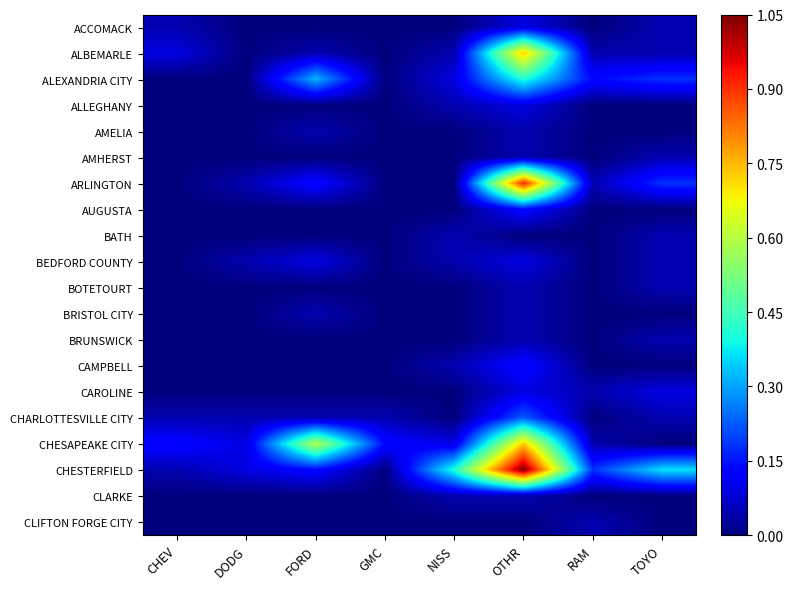

Reading left to right, what are all the values shown in this chart?

ACCOMACK: CHEV=0.0	DODG=0.0	FORD=0.0	GMC=0.0	NISS=0.0	OTHR=0.1	RAM=0.0	TOYO=0.0
ALBEMARLE: CHEV=0.1	DODG=0.0	FORD=0.0	GMC=0.0	NISS=0.0	OTHR=0.7	RAM=0.0	TOYO=0.0
ALEXANDRIA CITY: CHEV=0.0	DODG=0.0	FORD=0.3	GMC=0.0	NISS=0.1	OTHR=0.4	RAM=0.1	TOYO=0.2
ALLEGHANY: CHEV=0.0	DODG=0.0	FORD=0.0	GMC=0.0	NISS=0.0	OTHR=0.1	RAM=0.0	TOYO=0.0
AMELIA: CHEV=0.0	DODG=0.0	FORD=0.0	GMC=0.0	NISS=0.0	OTHR=0.0	RAM=0.0	TOYO=0.0
AMHERST: CHEV=0.0	DODG=0.0	FORD=0.0	GMC=0.0	NISS=0.0	OTHR=0.0	RAM=0.0	TOYO=0.0
ARLINGTON: CHEV=0.0	DODG=0.0	FORD=0.1	GMC=0.0	NISS=0.0	OTHR=0.9	RAM=0.0	TOYO=0.2
AUGUSTA: CHEV=0.0	DODG=0.0	FORD=0.0	GMC=0.0	NISS=0.0	OTHR=0.1	RAM=0.0	TOYO=0.0
BATH: CHEV=0.0	DODG=0.0	FORD=0.0	GMC=0.0	NISS=0.0	OTHR=0.0	RAM=0.0	TOYO=0.0
BEDFORD COUNTY: CHEV=0.0	DODG=0.0	FORD=0.1	GMC=0.0	NISS=0.0	OTHR=0.1	RAM=0.0	TOYO=0.0
BOTETOURT: CHEV=0.0	DODG=0.0	FORD=0.0	GMC=0.0	NISS=0.0	OTHR=0.0	RAM=0.0	TOYO=0.0
BRISTOL CITY: CHEV=0.0	DODG=0.0	FORD=0.0	GMC=0.0	NISS=0.0	OTHR=0.0	RAM=0.0	TOYO=0.0
BRUNSWICK: CHEV=0.0	DODG=0.0	FORD=0.0	GMC=0.0	NISS=0.0	OTHR=0.0	RAM=0.0	TOYO=0.0
CAMPBELL: CHEV=0.0	DODG=0.0	FORD=0.0	GMC=0.0	NISS=0.0	OTHR=0.1	RAM=0.0	TOYO=0.0
CAROLINE: CHEV=0.0	DODG=0.0	FORD=0.0	GMC=0.0	NISS=0.0	OTHR=0.1	RAM=0.0	TOYO=0.1
CHARLOTTESVILLE CITY: CHEV=0.0	DODG=0.0	FORD=0.0	GMC=0.0	NISS=0.0	OTHR=0.2	RAM=0.0	TOYO=0.0
CHESAPEAKE CITY: CHEV=0.1	DODG=0.1	FORD=0.6	GMC=0.1	NISS=0.1	OTHR=0.7	RAM=0.0	TOYO=0.0
CHESTERFIELD: CHEV=0.0	DODG=0.1	FORD=0.1	GMC=0.0	NISS=0.4	OTHR=1.1	RAM=0.2	TOYO=0.4
CLARKE: CHEV=0.0	DODG=0.0	FORD=0.0	GMC=0.0	NISS=0.0	OTHR=0.0	RAM=0.0	TOYO=0.0
CLIFTON FORGE CITY: CHEV=0.0	DODG=0.0	FORD=0.0	GMC=0.0	NISS=0.0	OTHR=0.0	RAM=0.0	TOYO=0.0